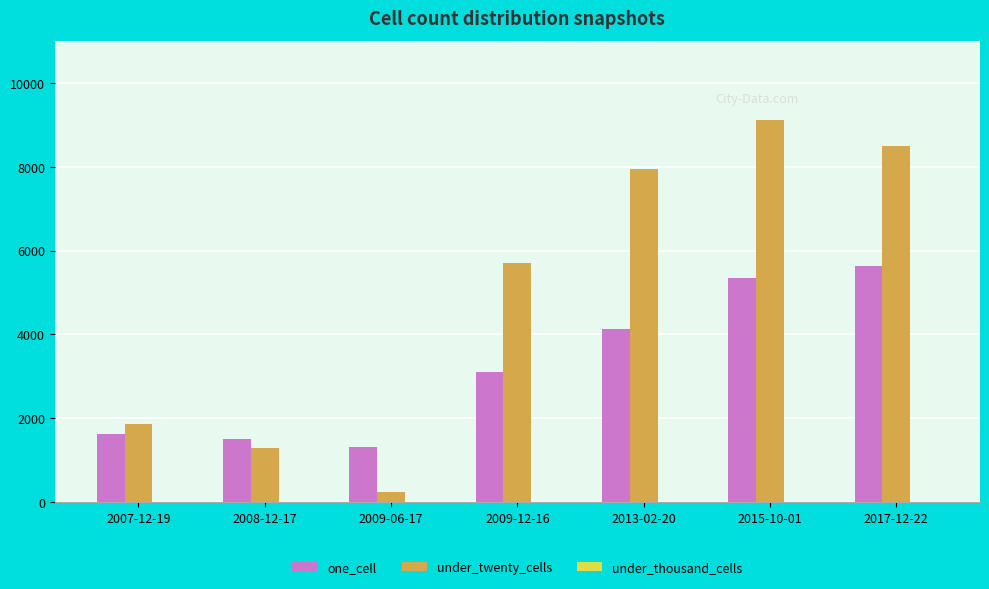

The value of under_twenty_cells at 2013-02-20 is 1761. True or false?

False